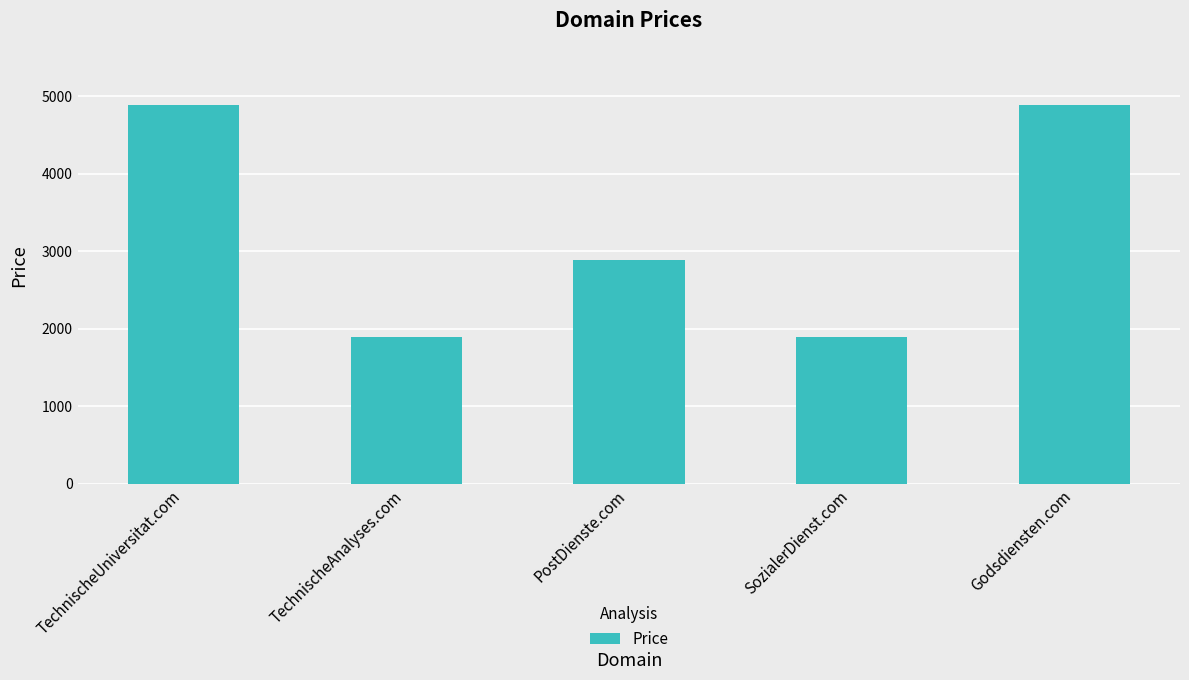

True or false: the data shows 1888 at TechnischeAnalyses.com.

True